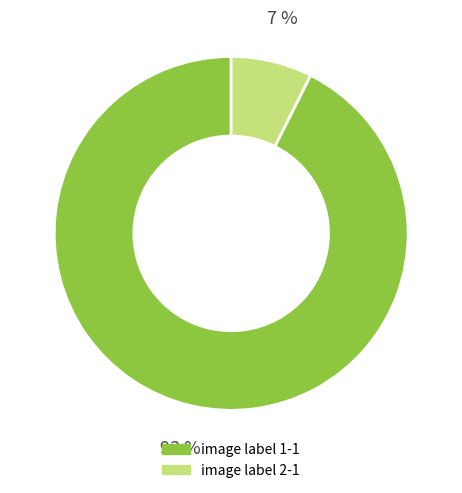

Which category has the biggest portion of the pie?

image label 1-1